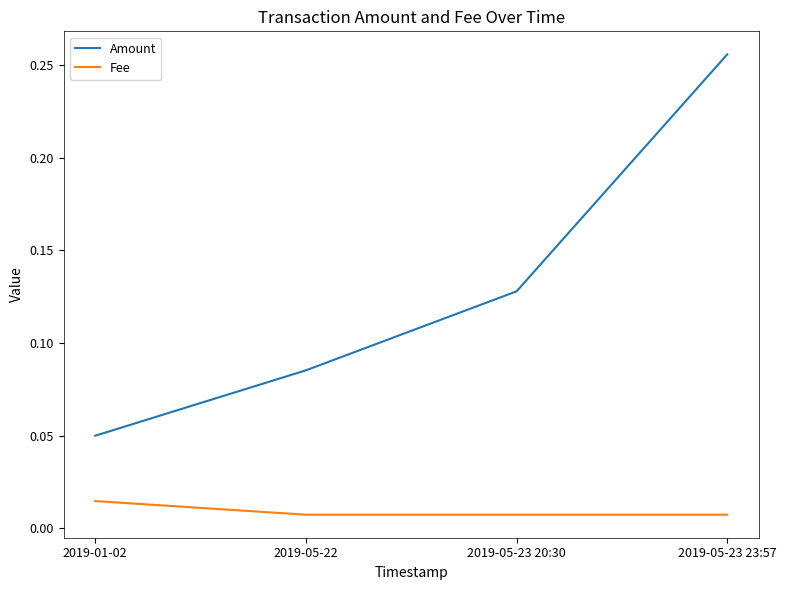

What is the sum of all Amount values?

0.5